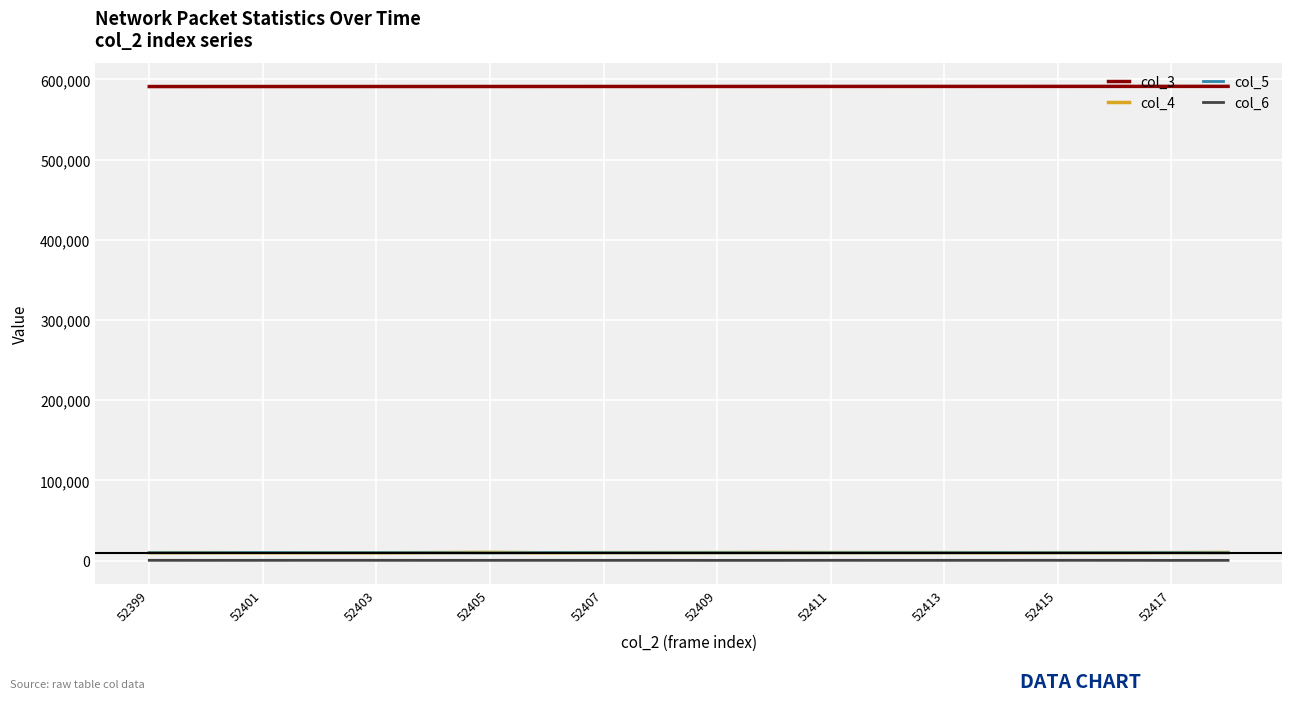

What is the greatest value displayed?

591249